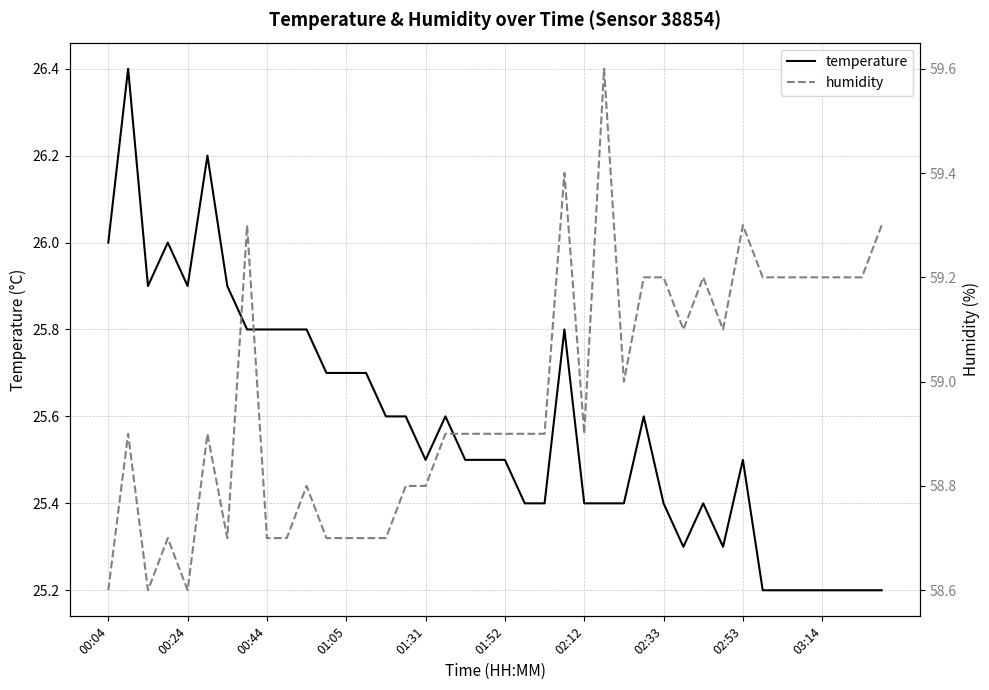

True or false: temperature and humidity cross at least once.

False